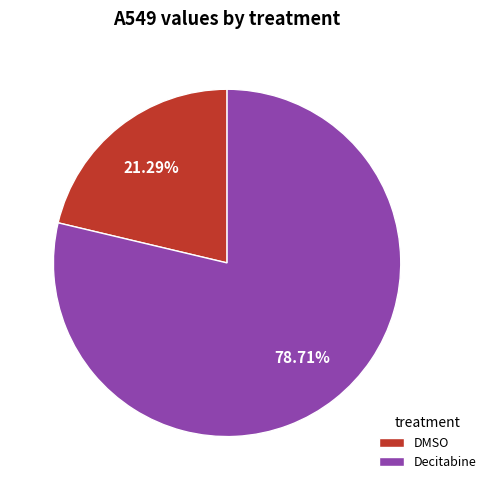

To the nearest percent, what portion does DMSO represent?

21%